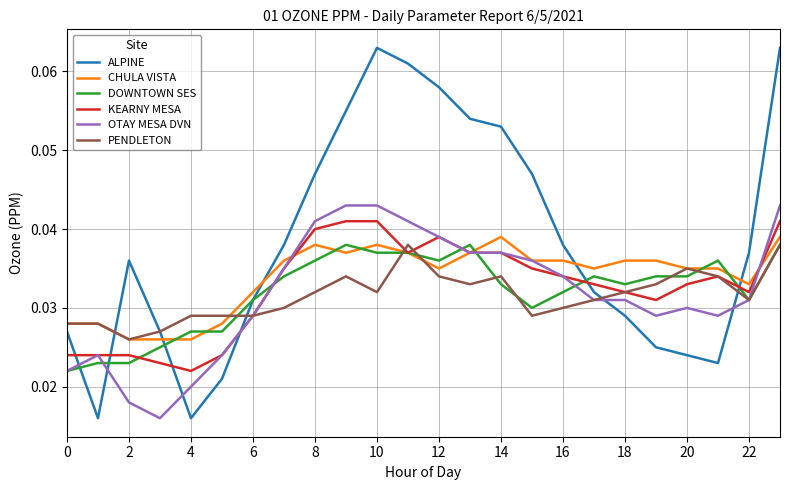

Which series has the largest range (max minus min)?

ALPINE